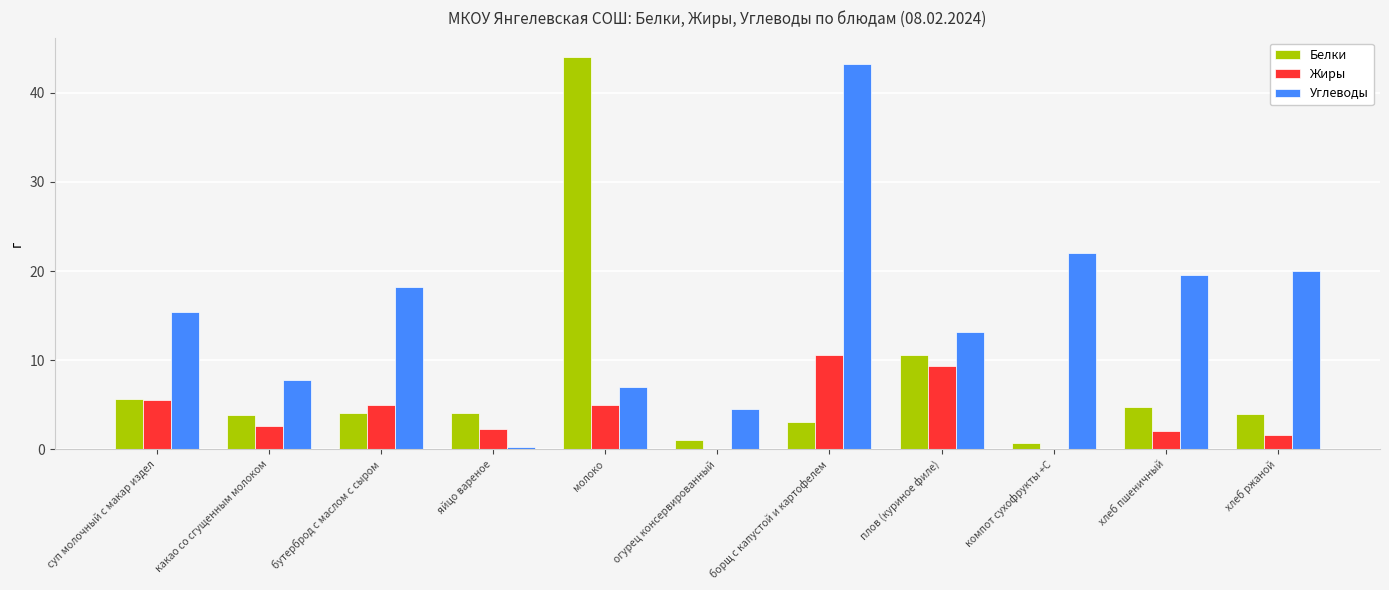

True or false: Белки has a value of 4.0 at хлеб ржаной.

True